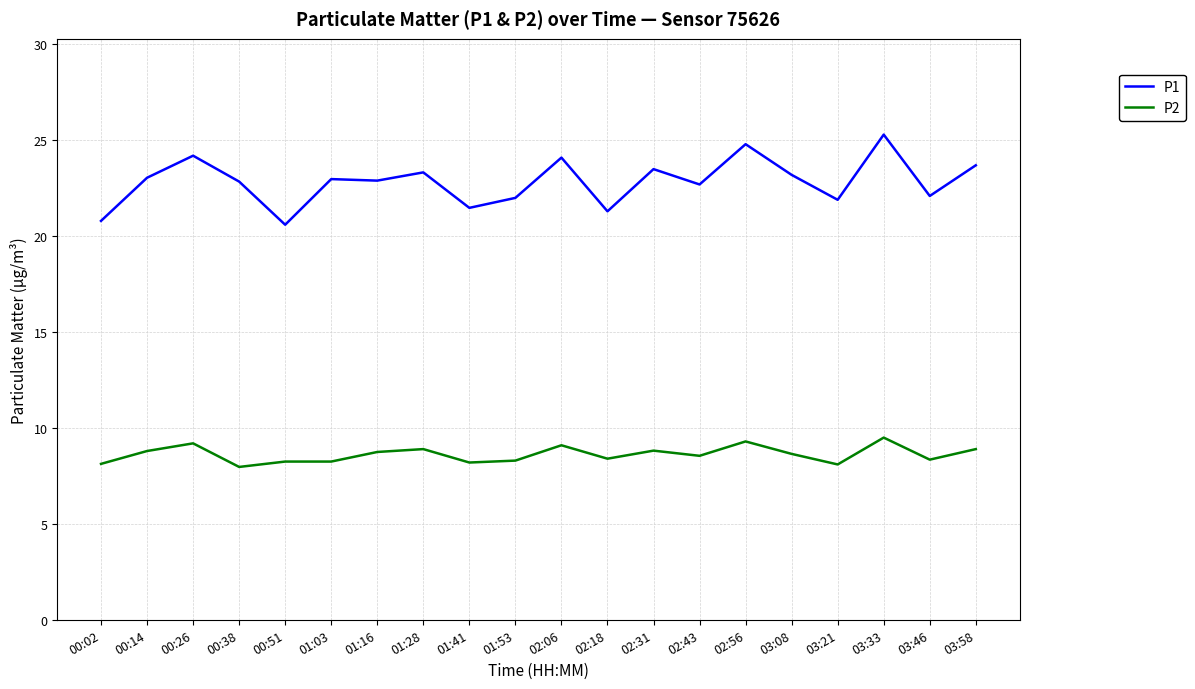

What is the lowest value of the P1 series?

20.6